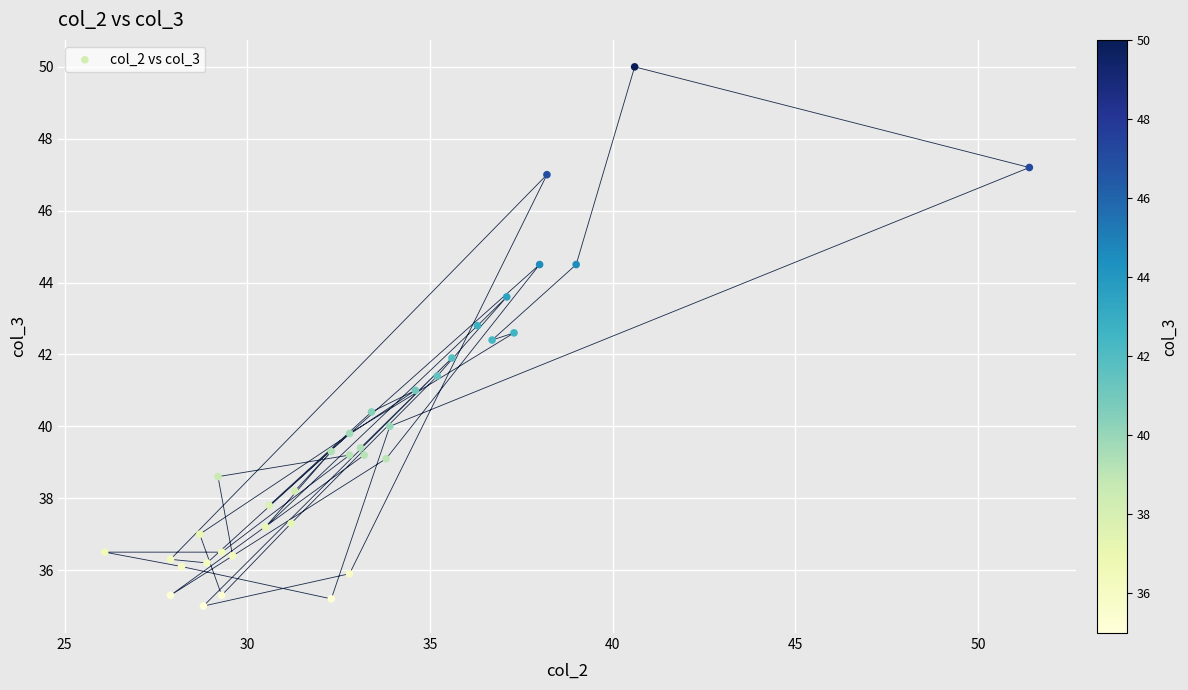

What is the range of Y values (max minus min)?

15.0